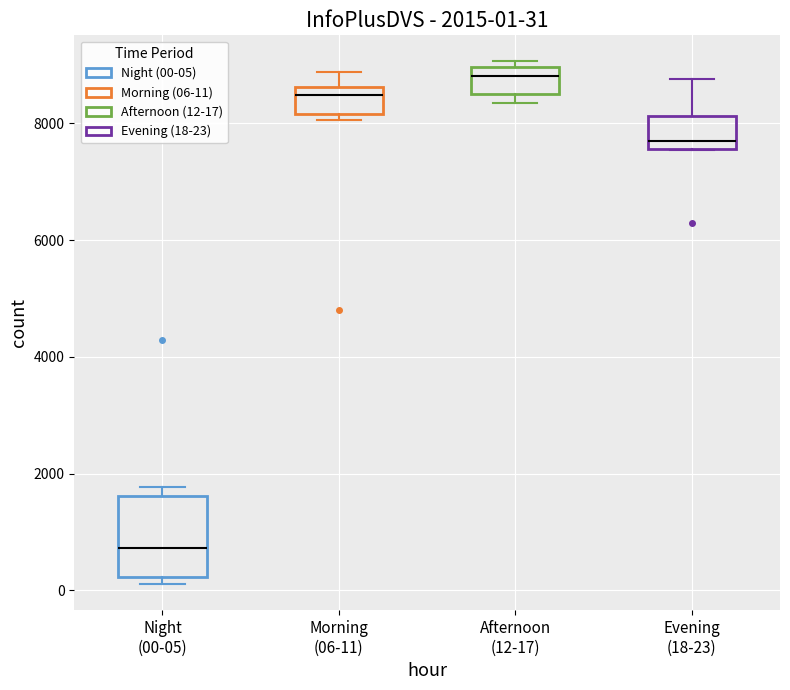

Which box has the highest median line?

Afternoon (12-17)